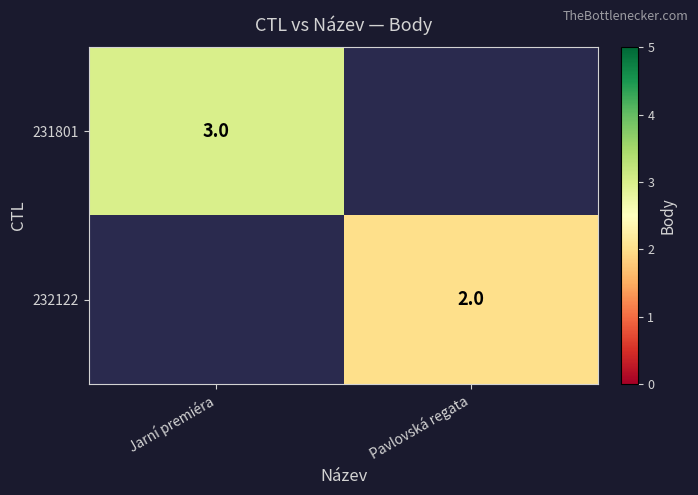

What is the maximum value shown in the chart?

3.0